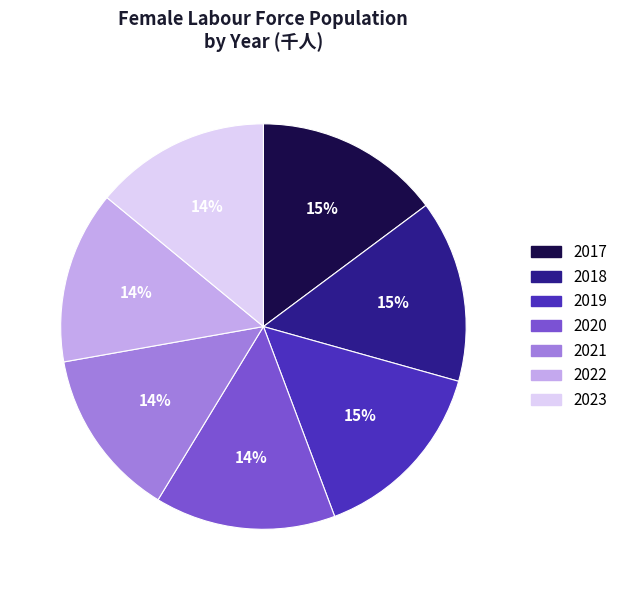

True or false: 2019 accounts for 15% of the total.

True